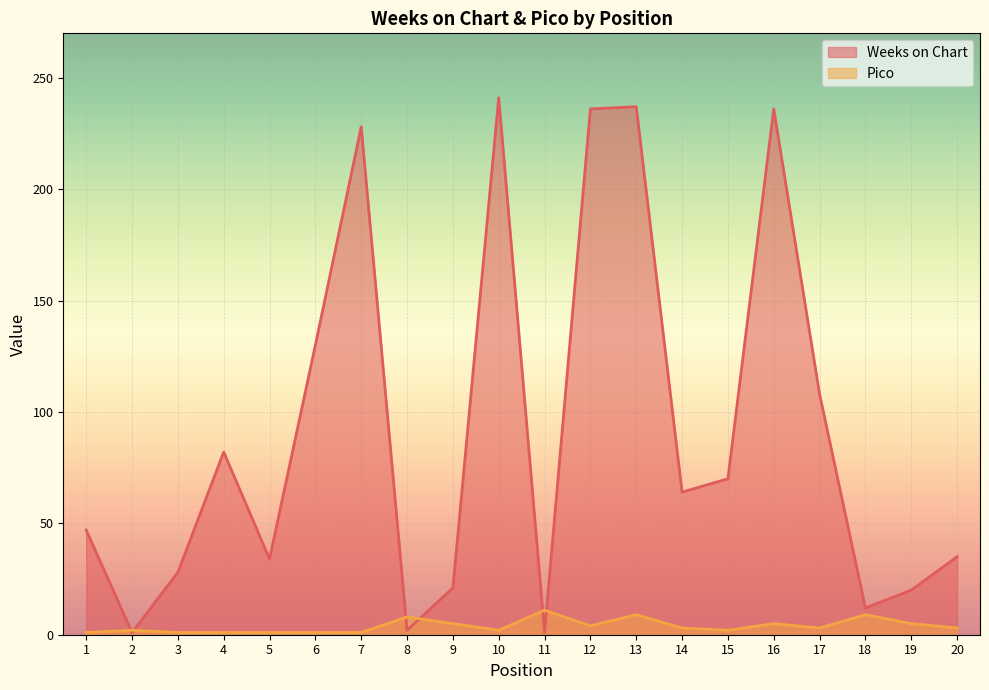

What is the difference between the second highest and minimum values in the Weeks on Chart series?

236